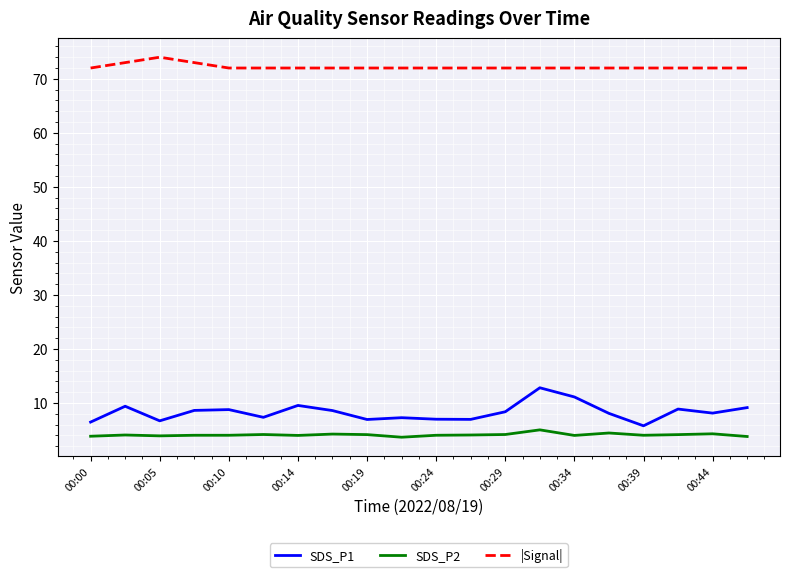

Rank the series by their maximum value, from highest to lowest.

|Signal|, SDS_P1, SDS_P2